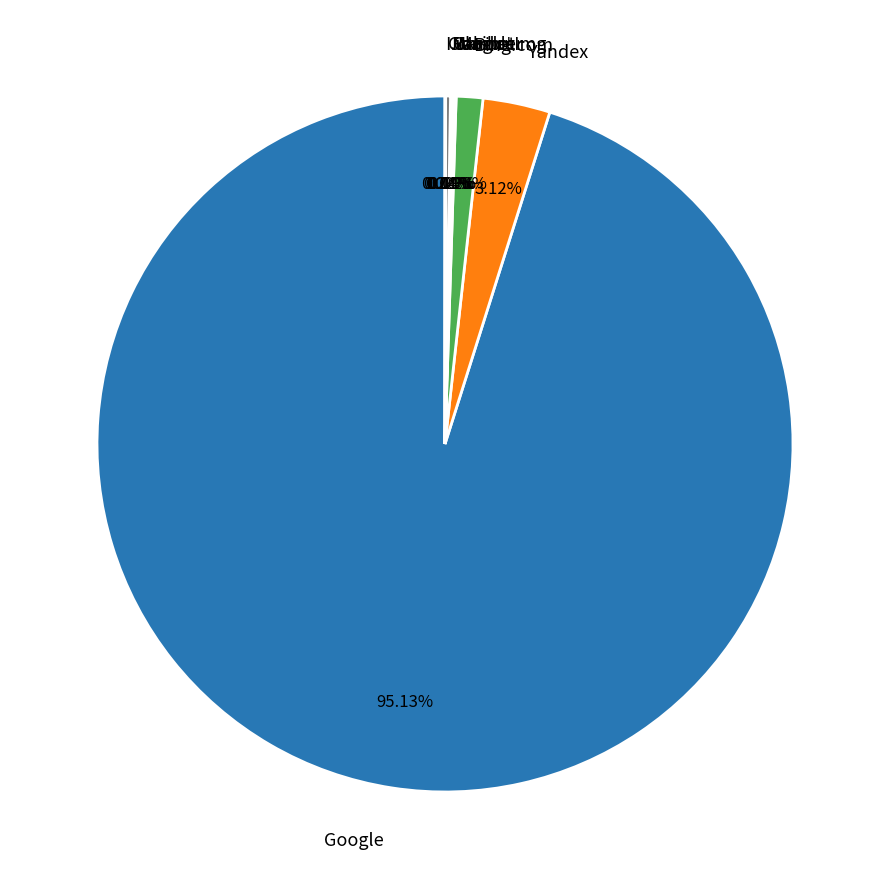

Which category has the biggest portion of the pie?

Google